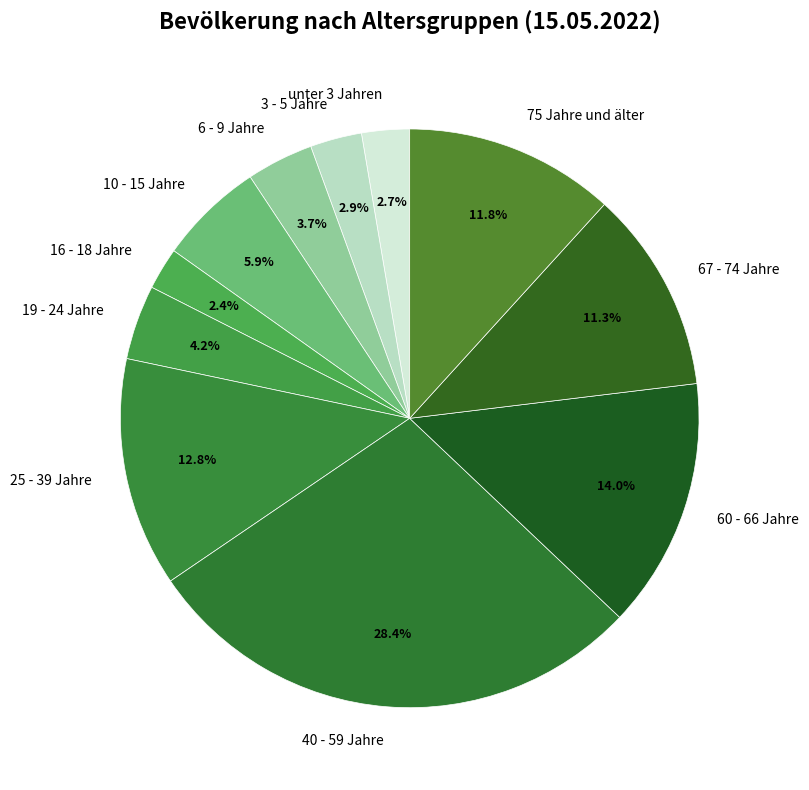

What percentage is NOT represented by 25 - 39 Jahre?

87.2%